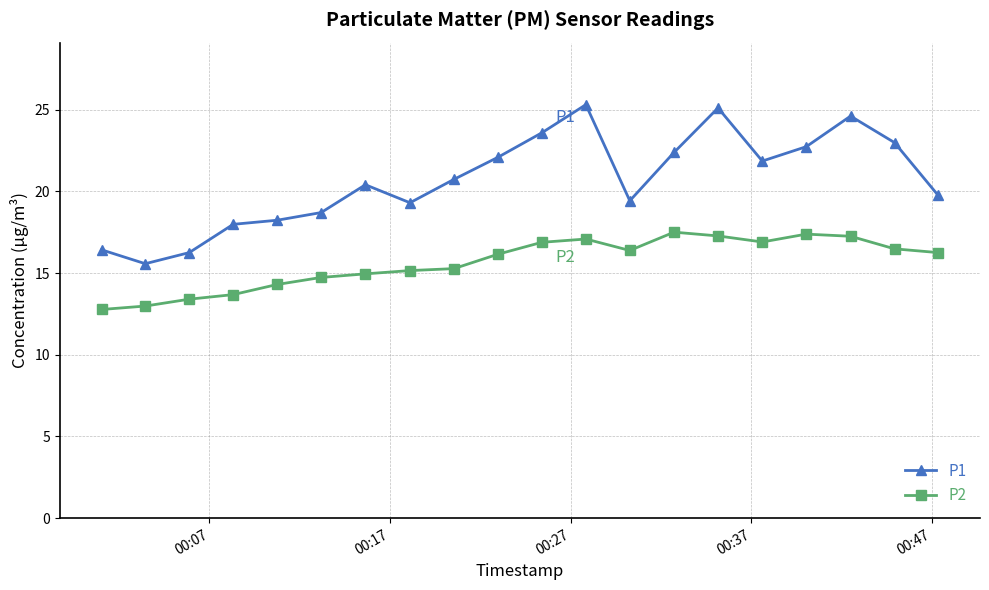

Does the chart display data point markers on the line(s)?

Yes